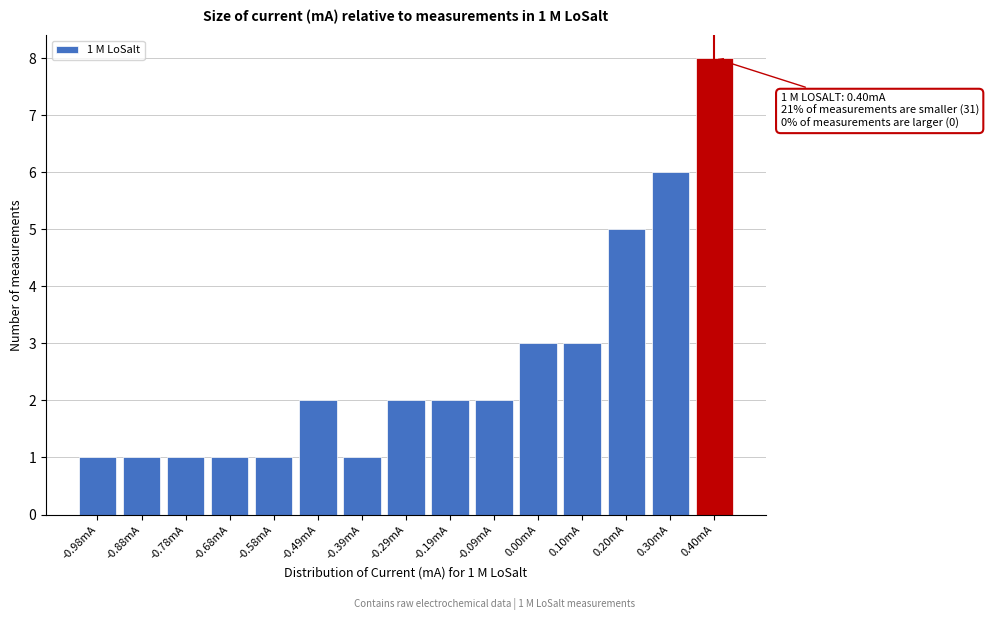

Reading left to right, list all the values displayed in this chart.

-0.98mA=1	-0.88mA=1	-0.78mA=1	-0.68mA=1	-0.58mA=1	-0.49mA=2	-0.39mA=1	-0.29mA=2	-0.19mA=2	-0.09mA=2	0.00mA=3	0.10mA=3	0.20mA=5	0.30mA=6	0.40mA=8